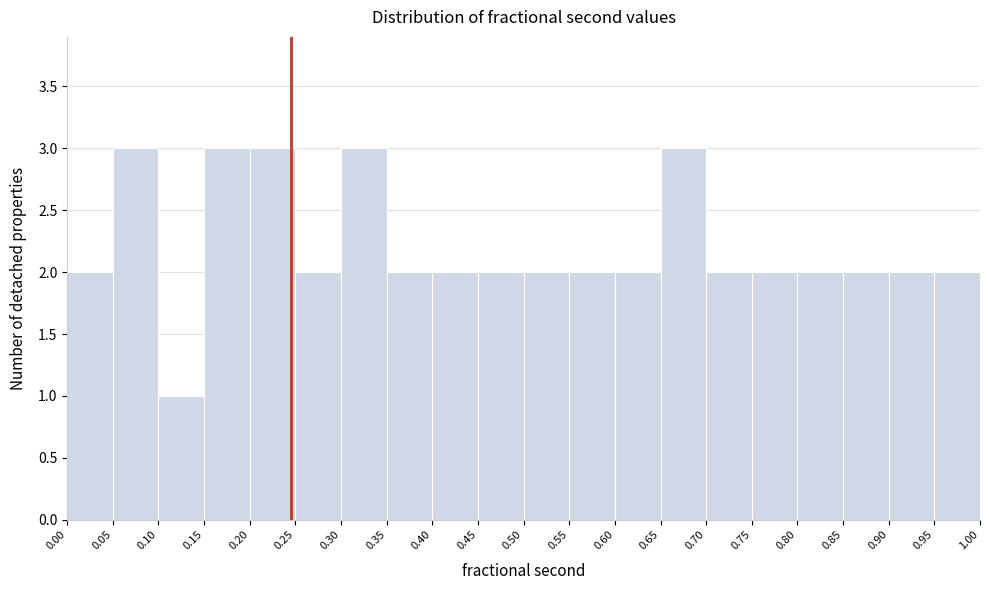

Reading left to right, transcribe this chart: for each bar, give the range it covers on the x-axis and its height. The values are not printed on the chart, so give them approximately, as read against the axis.

0.00 to 0.05: 2
0.05 to 0.10: 3
0.10 to 0.15: 1
0.15 to 0.20: 3
0.20 to 0.25: 3
0.25 to 0.30: 2
0.30 to 0.35: 3
0.35 to 0.40: 2
0.40 to 0.45: 2
0.45 to 0.50: 2
0.50 to 0.55: 2
0.55 to 0.60: 2
0.60 to 0.65: 2
0.65 to 0.70: 3
0.70 to 0.75: 2
0.75 to 0.80: 2
0.80 to 0.85: 2
0.85 to 0.90: 2
0.90 to 0.95: 2
0.95 to 1.00: 2